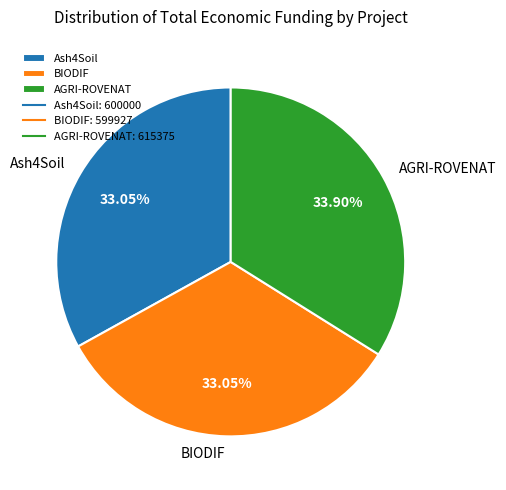

Is BIODIF the majority of the pie?

No